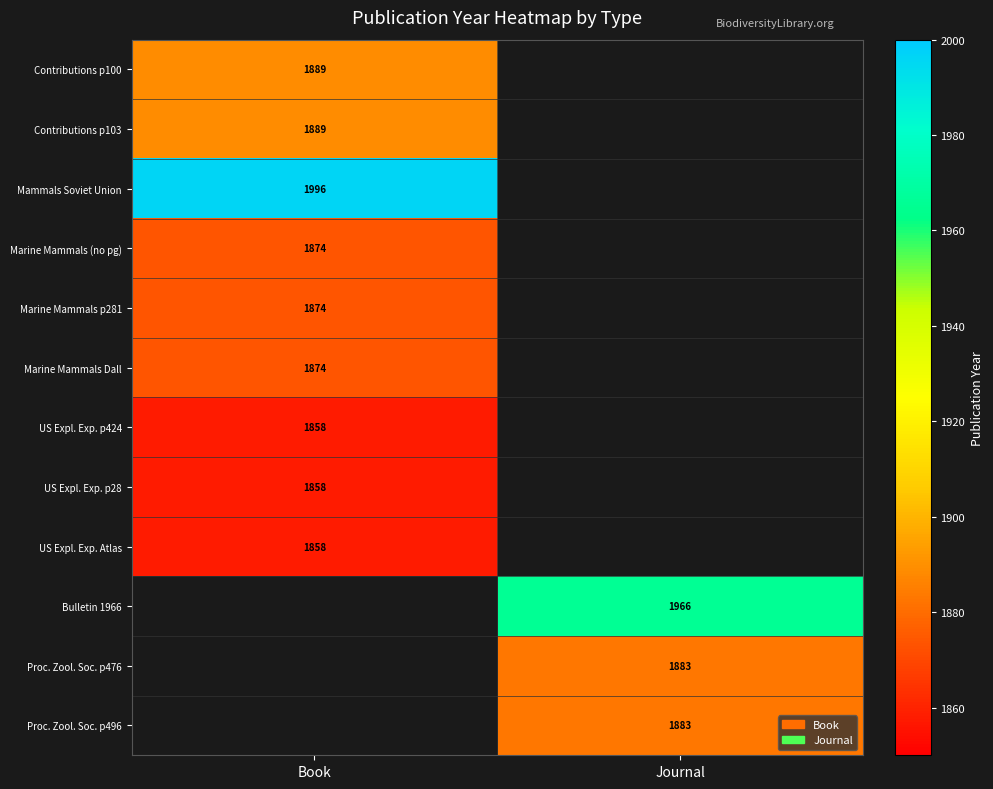

What is the maximum value for Marine Mammals (no pg)?

1874.0